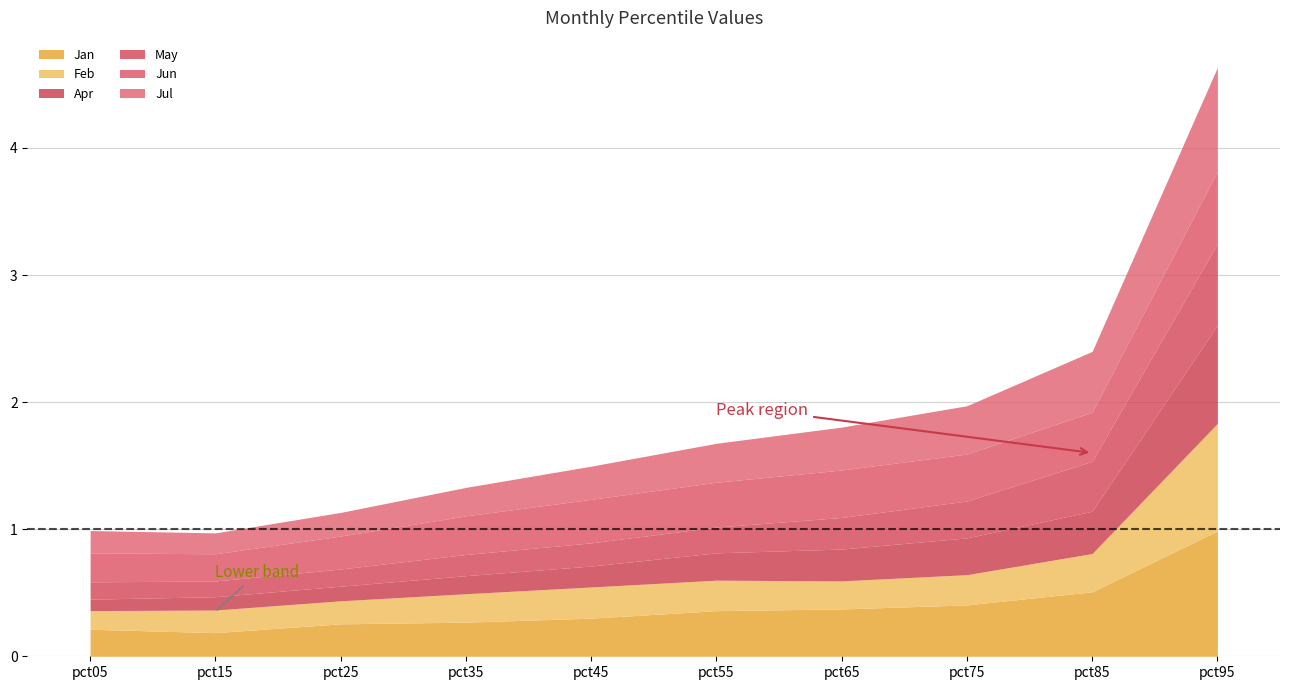

What is the sum of all Jan values?

3.9